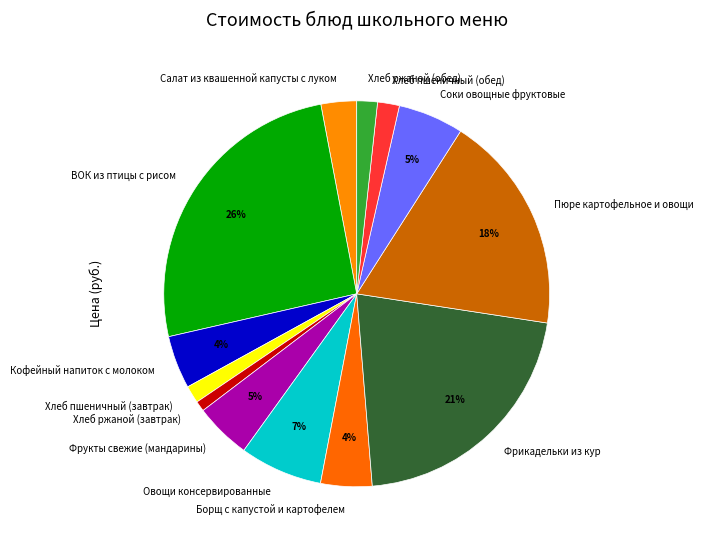

To the nearest percent, what is the combined percentage of Хлеб ржаной (обед) and Овощи консервированные?

9%